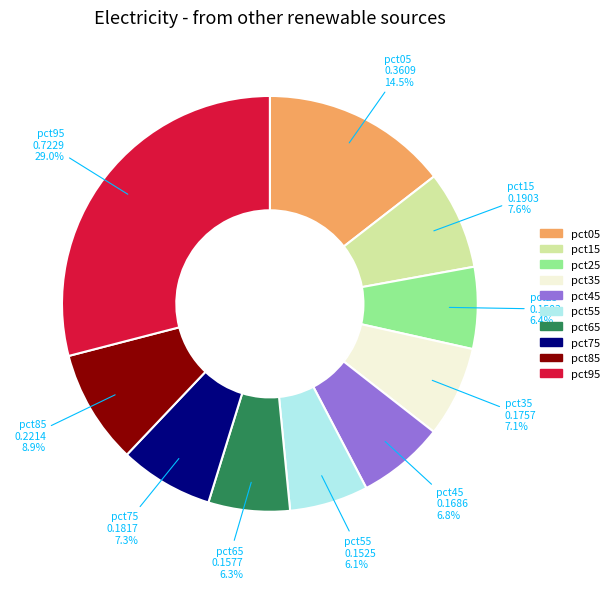

To the nearest percent, what is the difference between the largest and smallest slice percentages?

23%